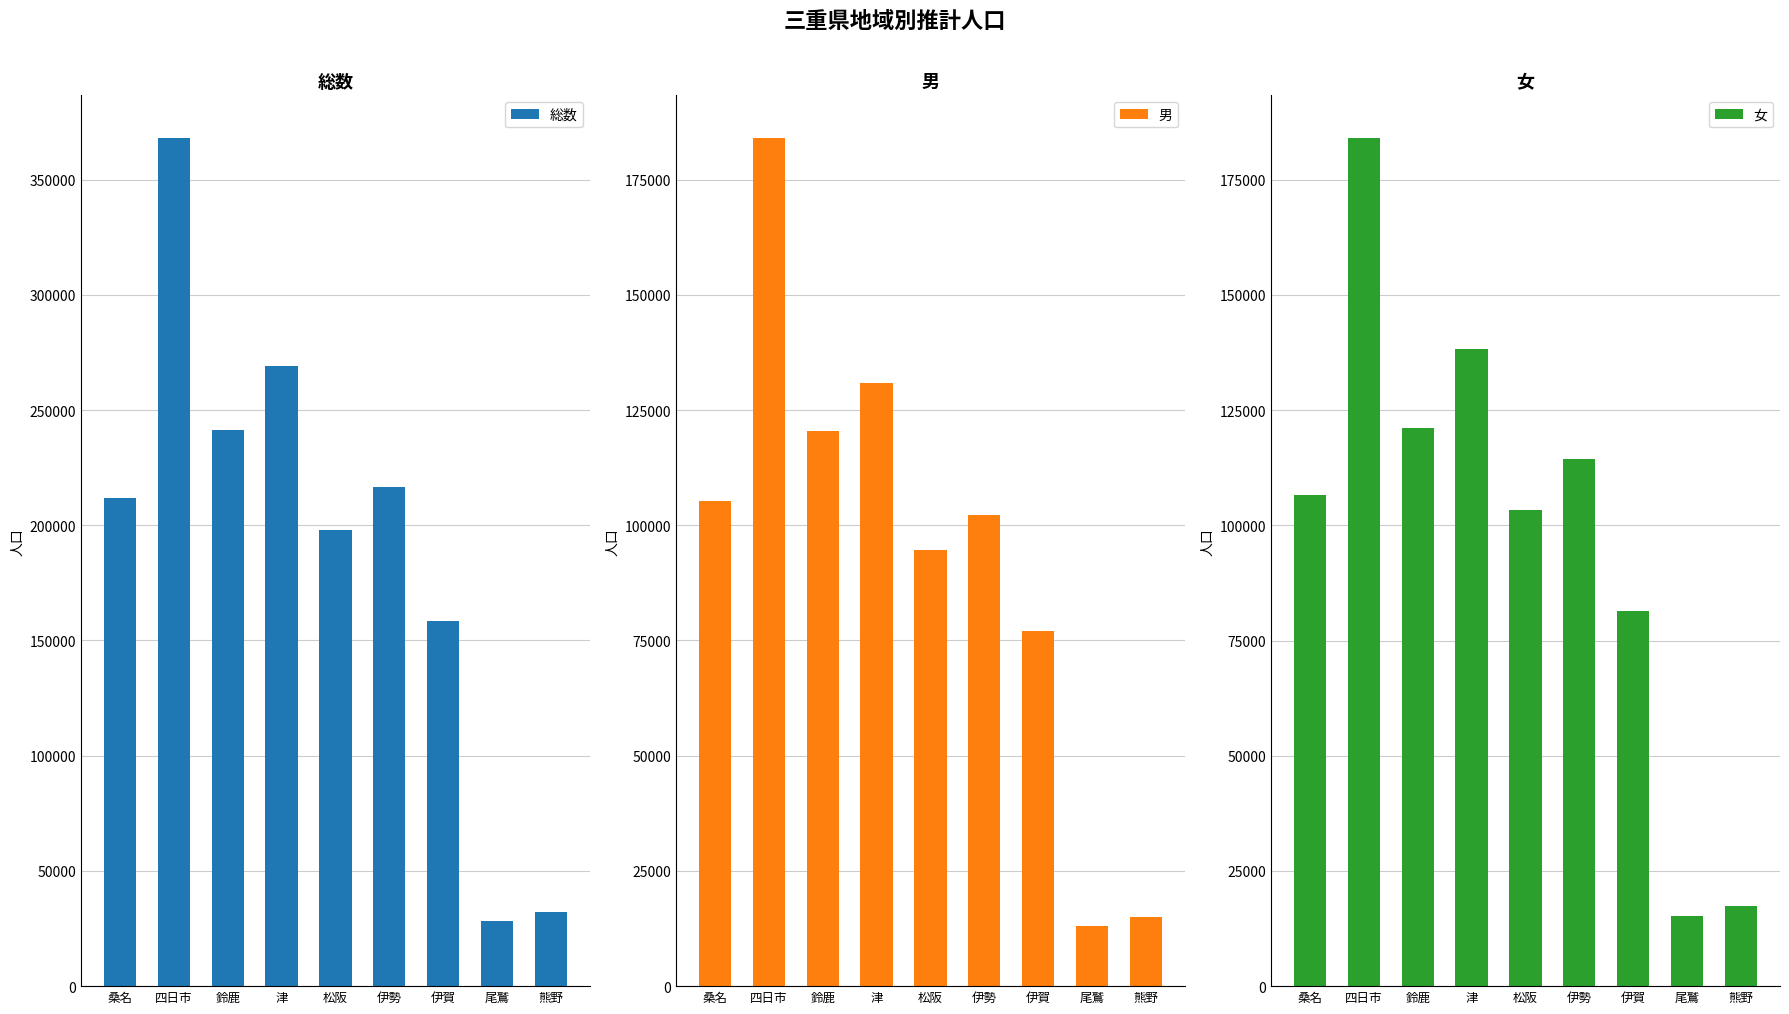

Is the value of 男 at 鈴鹿 greater than the value of 女 at 津?

No